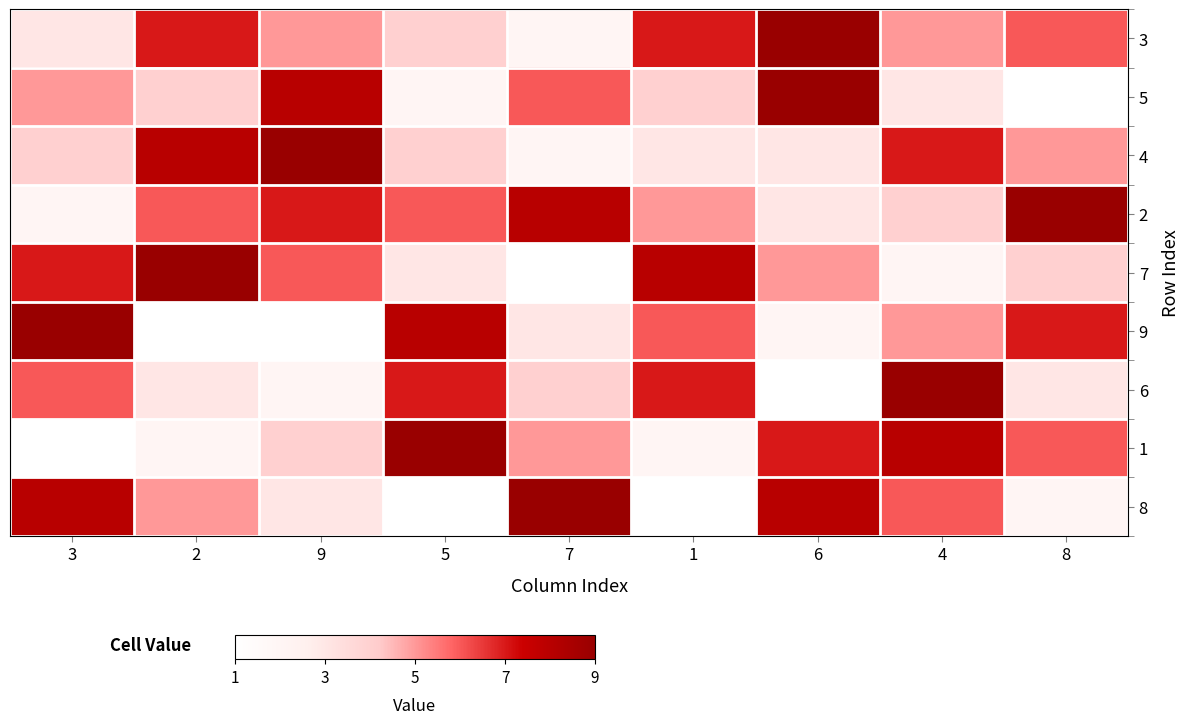

Reading left to right, what are all the values shown in this chart?

3: 3=3	2=7	9=5	5=4	7=2	1=7	6=9	4=5	8=6
5: 3=5	2=4	9=8	5=2	7=6	1=4	6=9	4=3	8=1
4: 3=4	2=8	9=9	5=4	7=2	1=3	6=3	4=7	8=5
2: 3=2	2=6	9=7	5=6	7=8	1=5	6=3	4=4	8=9
7: 3=7	2=9	9=6	5=3	7=1	1=8	6=5	4=2	8=4
9: 3=9	2=1	9=1	5=8	7=3	1=6	6=2	4=5	8=7
6: 3=6	2=3	9=2	5=7	7=4	1=7	6=1	4=9	8=3
1: 3=1	2=2	9=4	5=9	7=5	1=2	6=7	4=8	8=6
8: 3=8	2=5	9=3	5=1	7=9	1=1	6=8	4=6	8=2